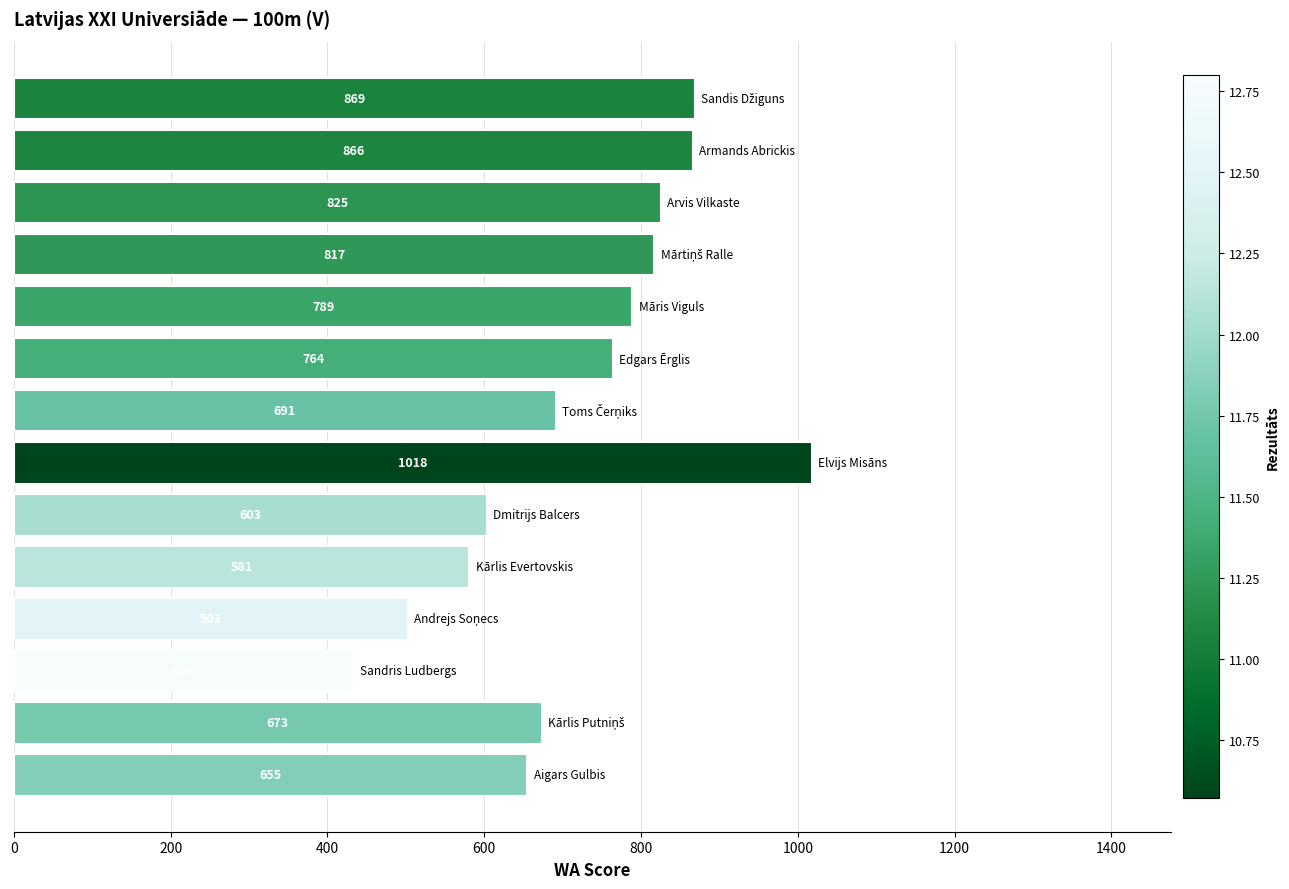

What is the maximum value shown in the chart?

1018